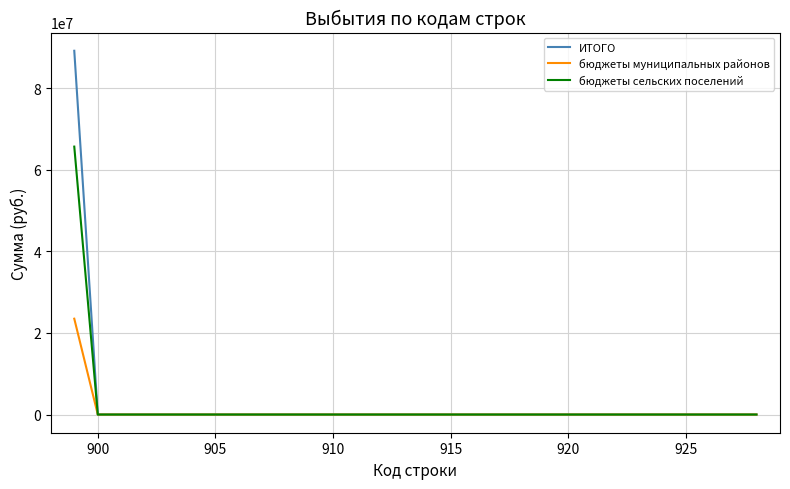

Reading right to left, what are all the values shown in this chart?

ИТОГО: 0.0	0.0	0.0	0.0	0.0	0.0	0.0	0.0	0.0	0.0	0.0	0.0	0.0	0.0	0.0	0.0	0.0	0.0	0.0	0.0	0.0	0.0	0.0	0.0	0.0	0.0	0.0	0.0	0.0	89129091.3
бюджеты муниципальных районов: 0.0	0.0	0.0	0.0	0.0	0.0	0.0	0.0	0.0	0.0	0.0	0.0	0.0	0.0	0.0	0.0	0.0	0.0	0.0	0.0	0.0	0.0	0.0	0.0	0.0	0.0	0.0	0.0	0.0	23480903.3
бюджеты сельских поселений: 0.0	0.0	0.0	0.0	0.0	0.0	0.0	0.0	0.0	0.0	0.0	0.0	0.0	0.0	0.0	0.0	0.0	0.0	0.0	0.0	0.0	0.0	0.0	0.0	0.0	0.0	0.0	0.0	0.0	65648187.9